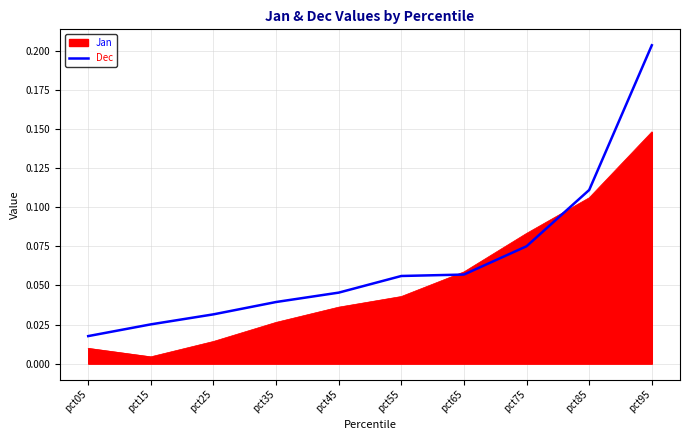

True or false: Dec has a value of 0.0 at pct55.

False